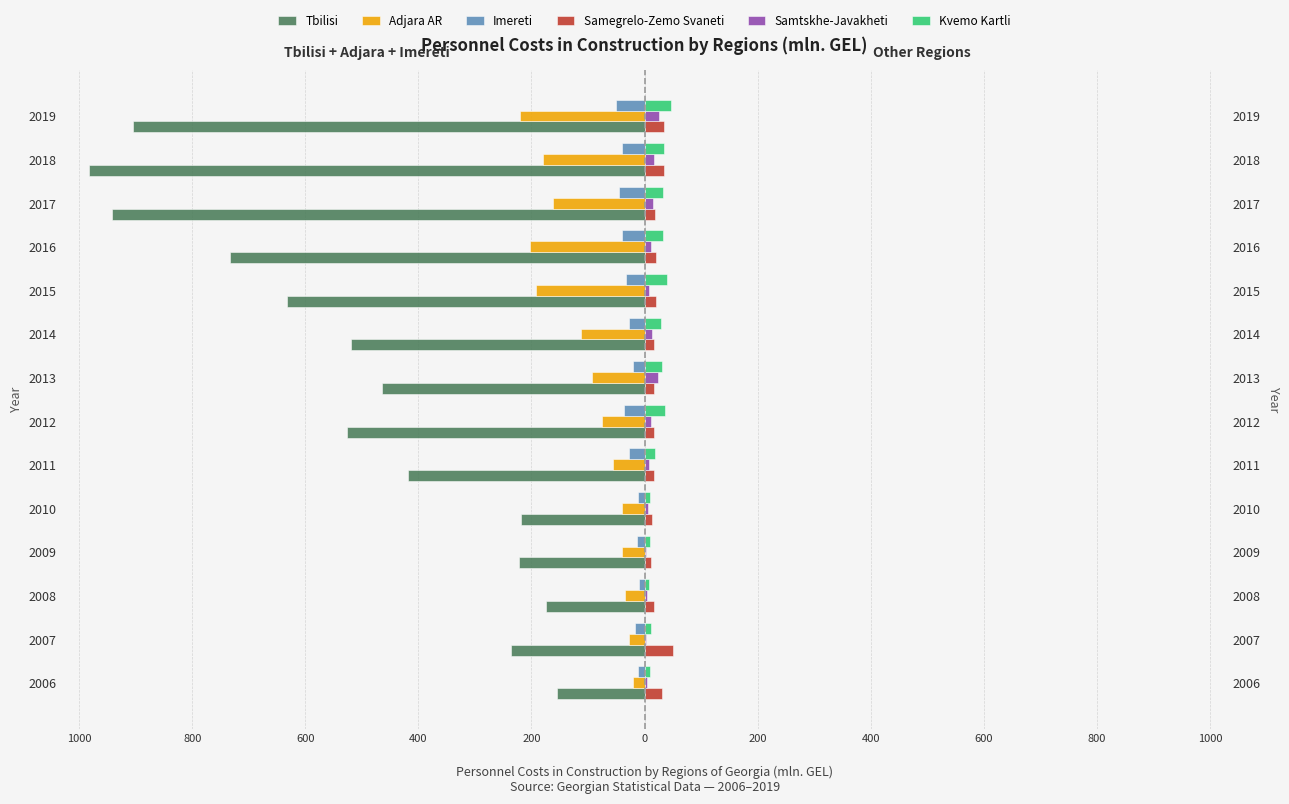

What is the difference between the maximum and minimum values in the Imereti series?

39.9